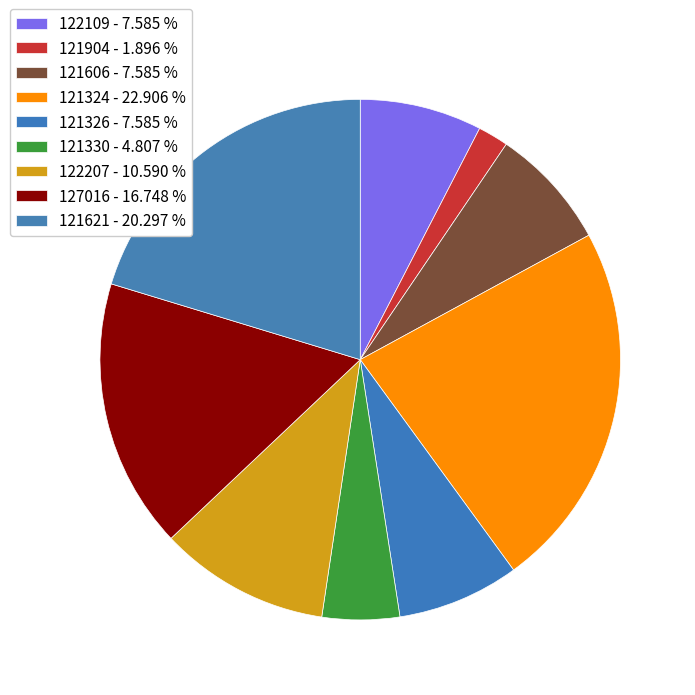

How many slices are in this pie chart?

9